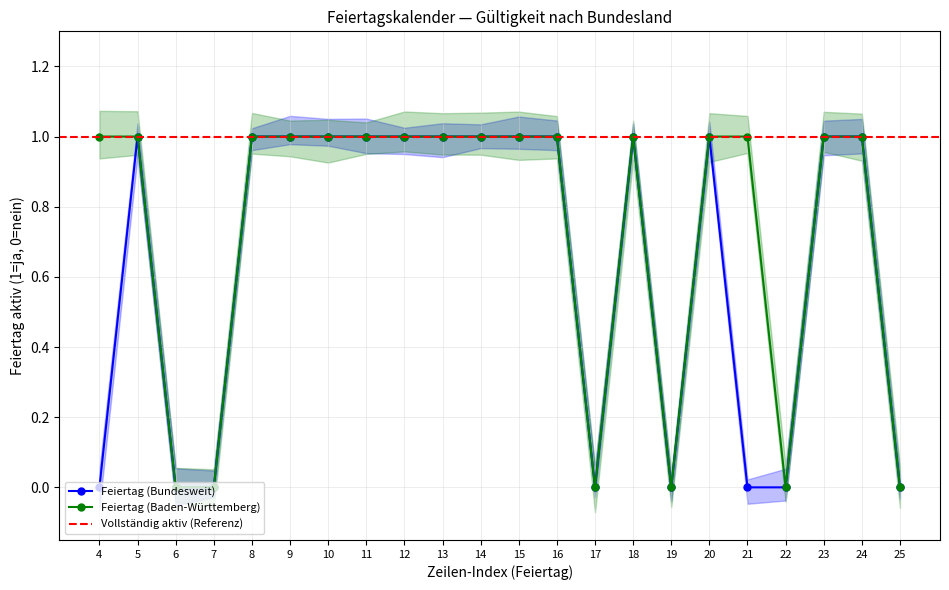

Rank the series at 17 from lowest to highest value.

Feiertag (Bundesweit), Feiertag (Baden-Württemberg)